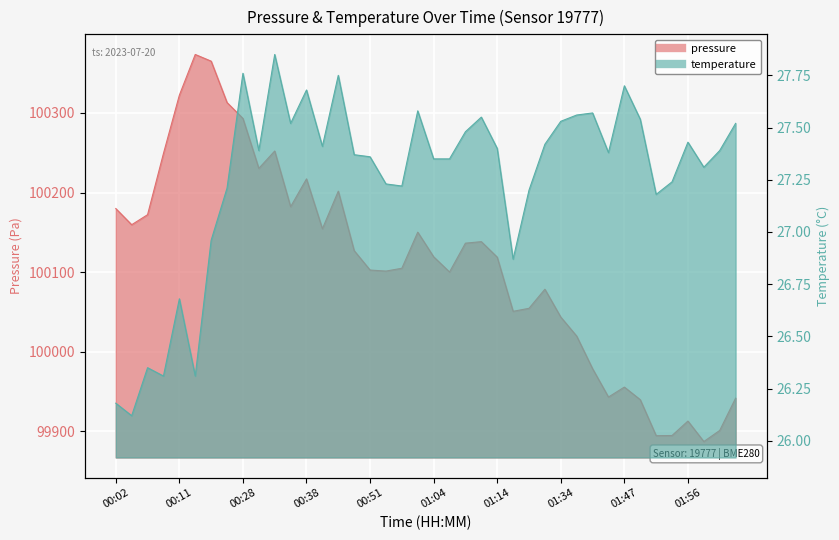

Which series has the widest spread of values?

pressure